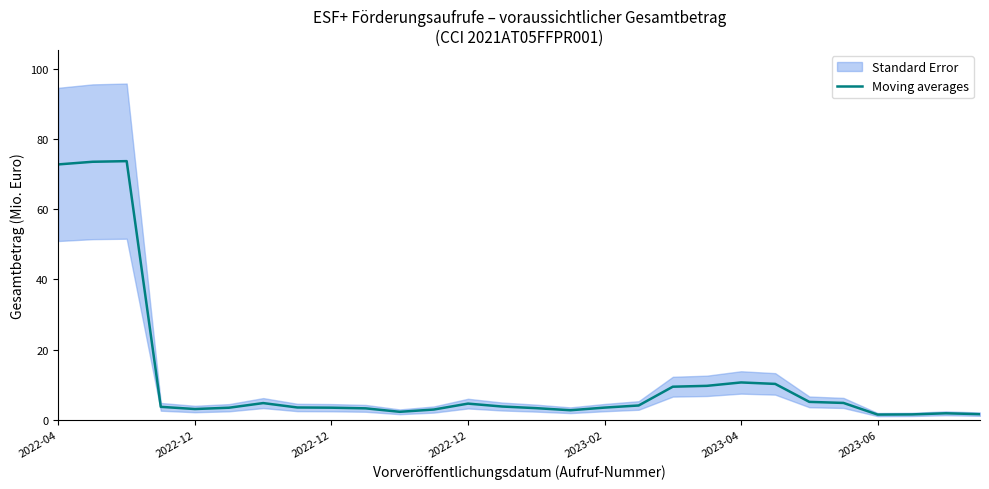

What is the approximate value at 11?

2.9